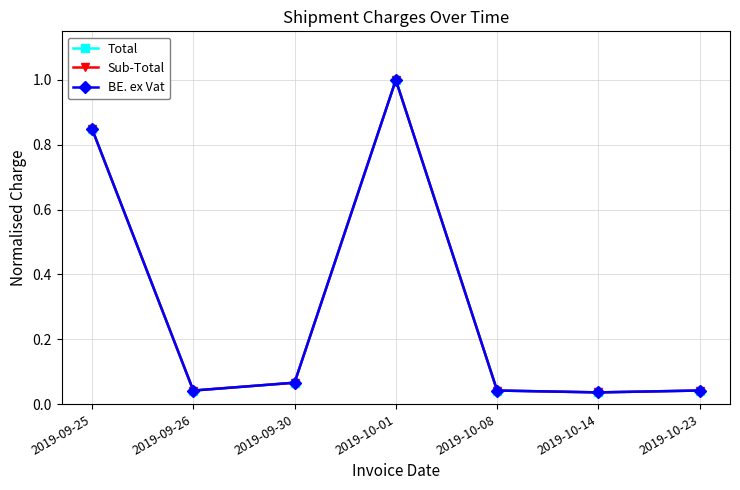

True or false: BE. ex Vat and Total intersect in this chart.

False